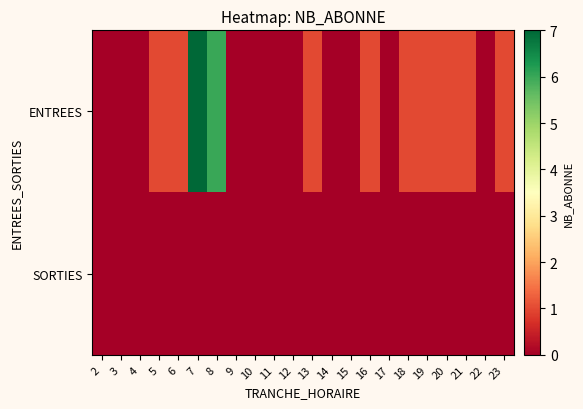

At how many categories does at least one series exceed 2?

2